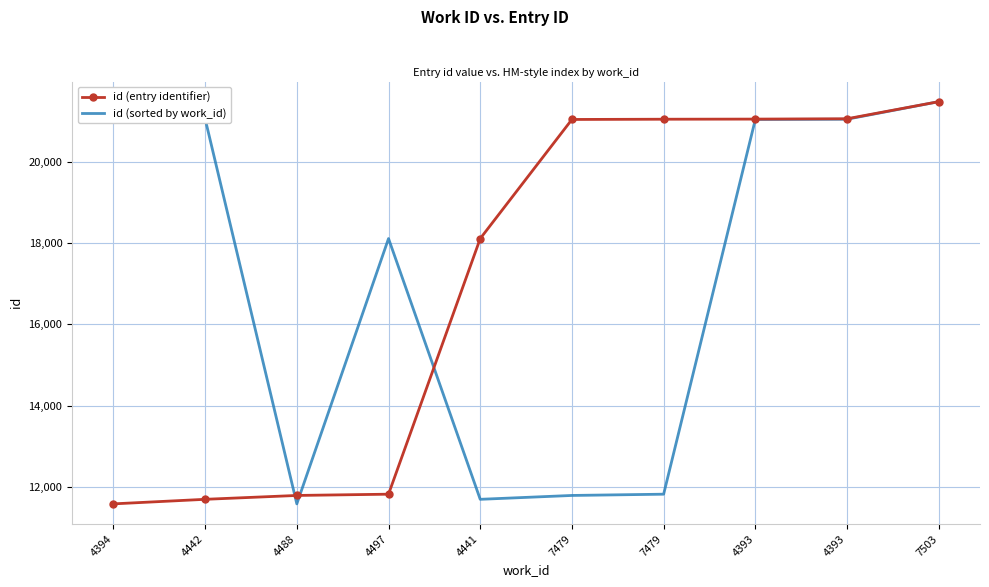

What is the value of the id (sorted by work_id) point at the 3rd from the left?

11584